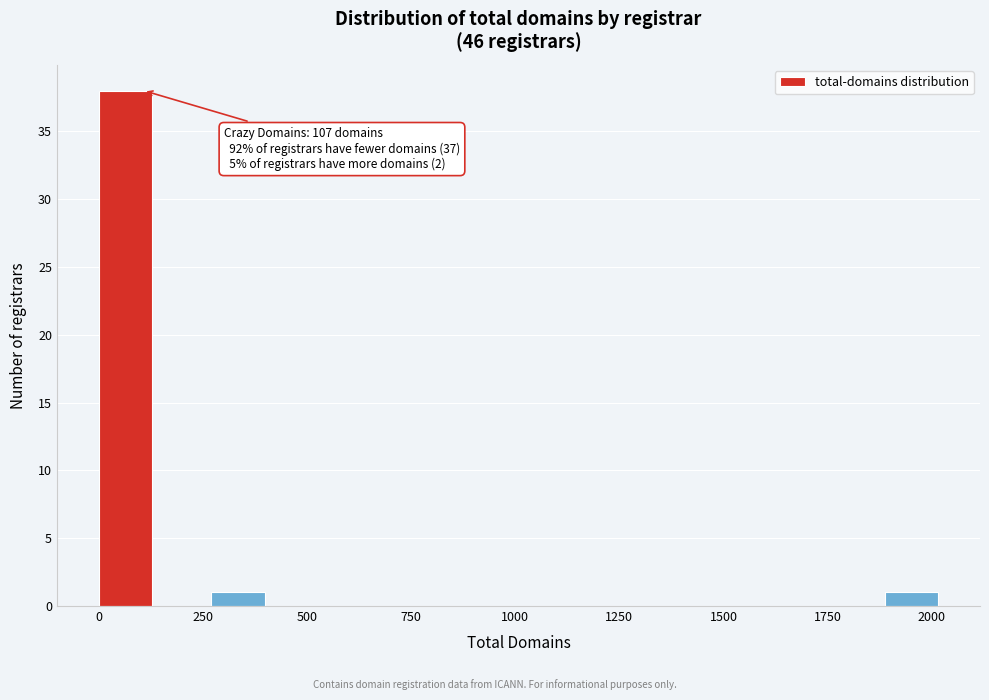

Around what value on the x-axis is the tallest bar? Give the approximate position of its centre, as read against the axis.

50